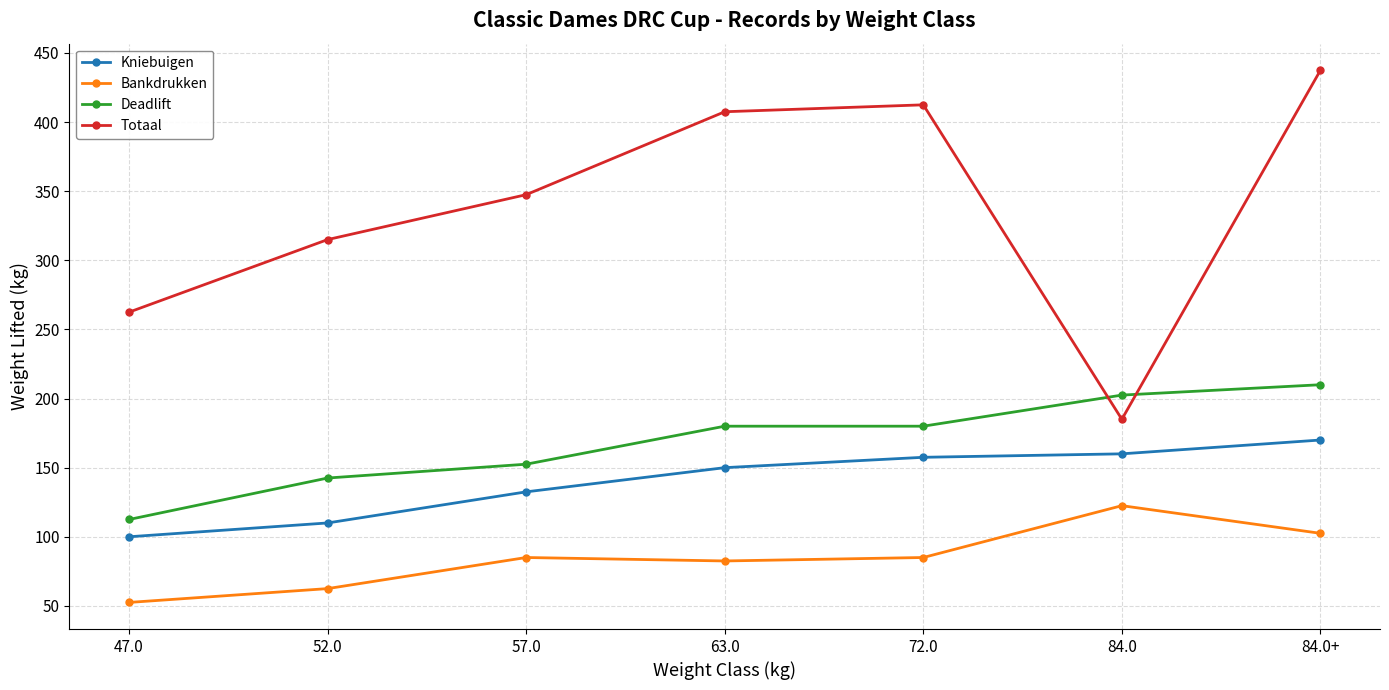

How many data points in Totaal are less than 347?

3